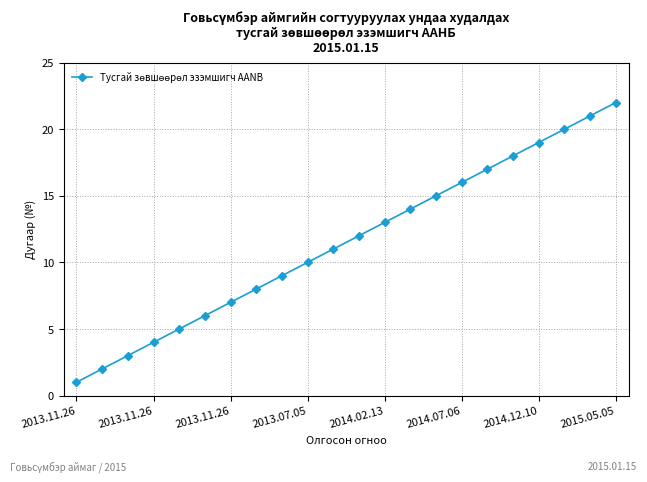

What is the difference between the maximum and minimum values?

21